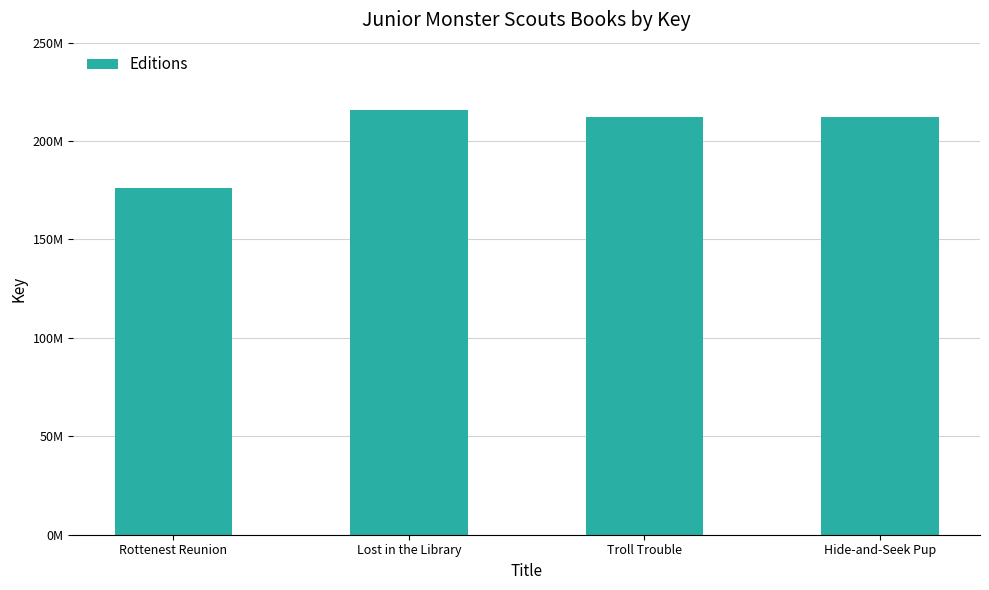

What position from the right is Lost in the Library?

3